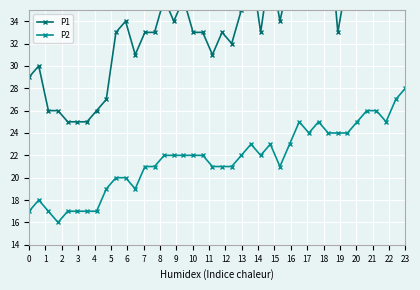

What is the sum of all P2 values?

866